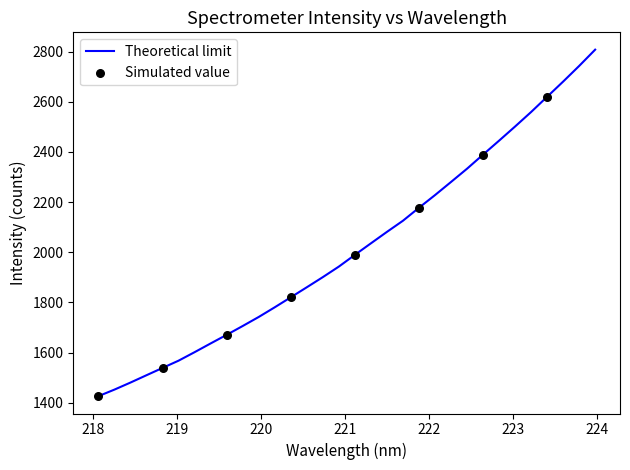

What is the difference between the maximum and minimum values?

1381.9